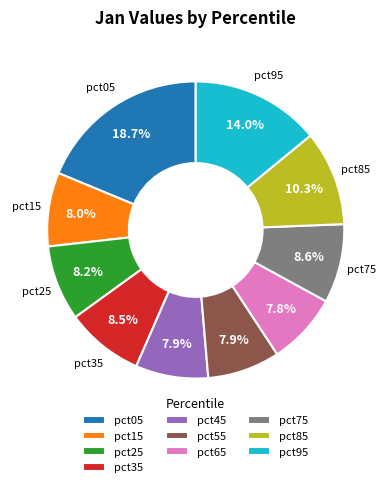

To the nearest percent, what percentage of the pie is pct75?

9%